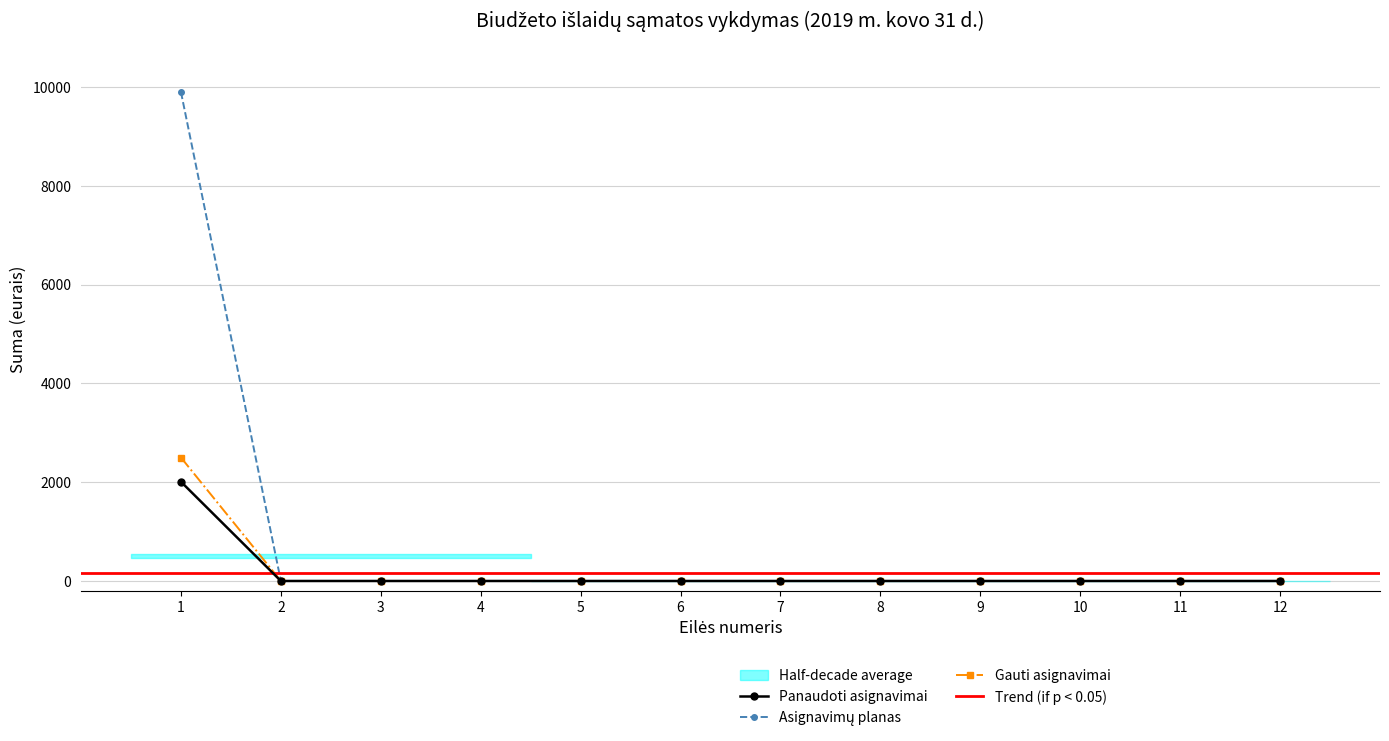

How many data points in Panaudoti asignavimai are above 0?

1